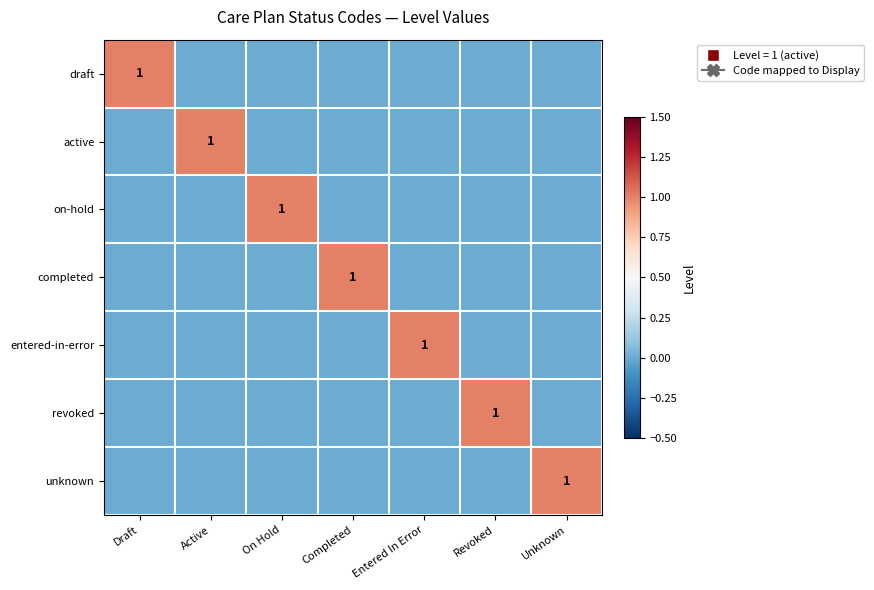

Which series has the largest total across all categories?

draft